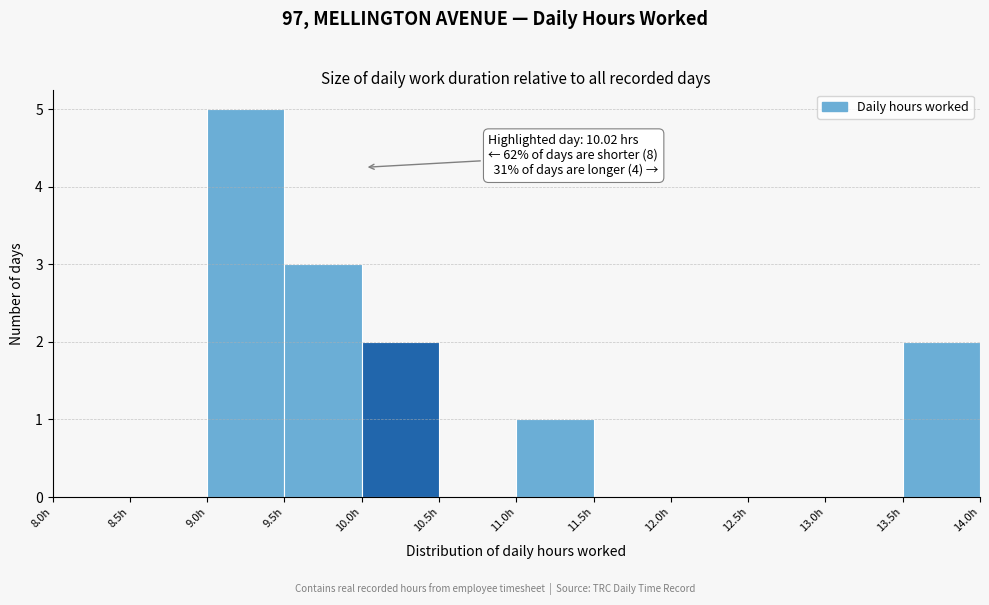

Which range on the x-axis has the tallest bar?

9.0 to 9.5